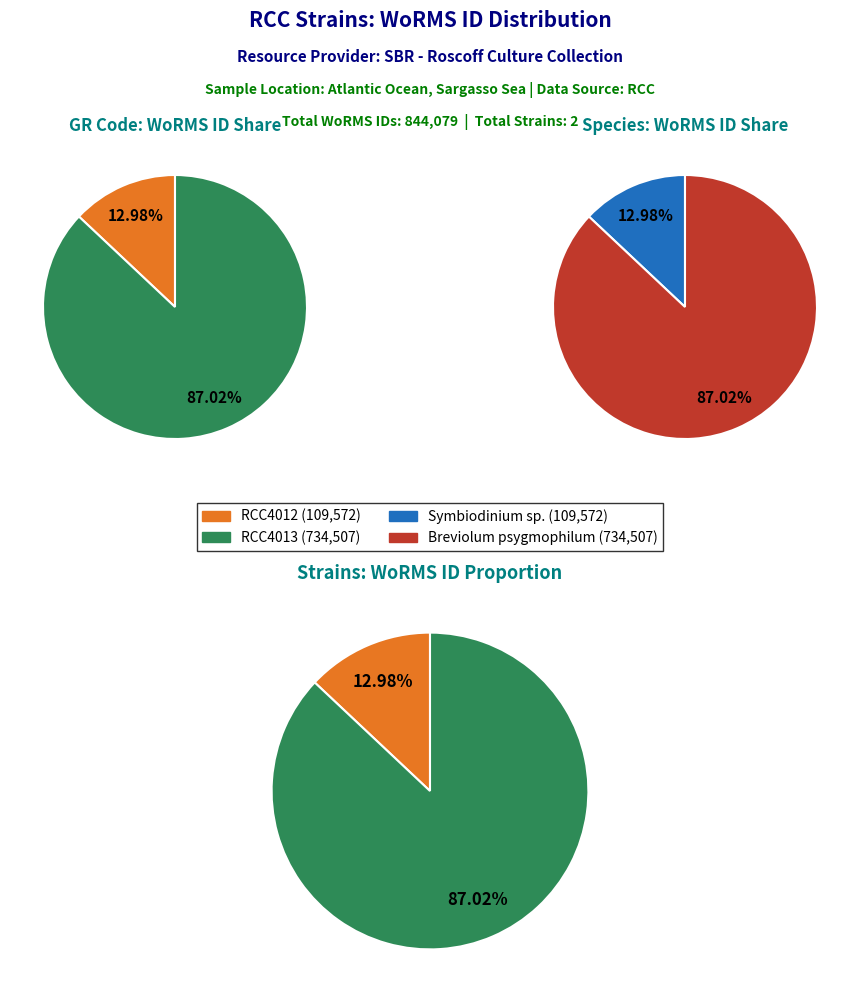

Is it true that RCC4013 (Atlantic Ocean) is 87% of the pie?

True